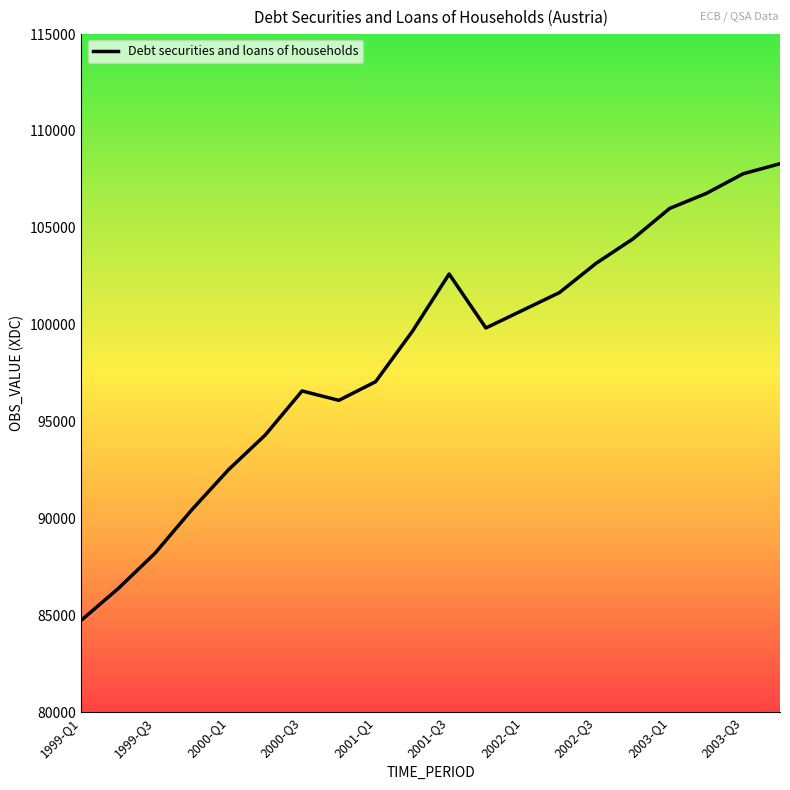

What is the difference between the maximum and minimum values?

23563